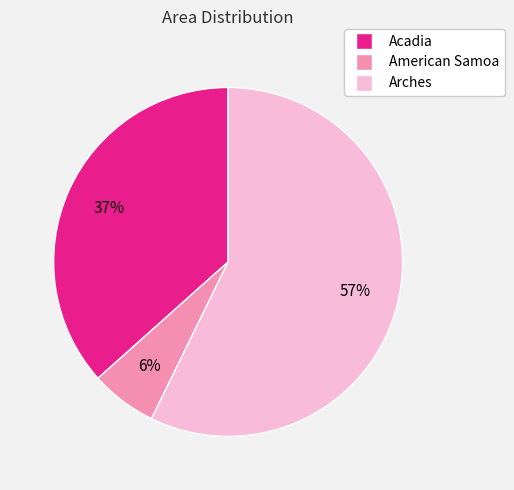

To the nearest percent, what is the difference between the largest and smallest slice percentages?

51%